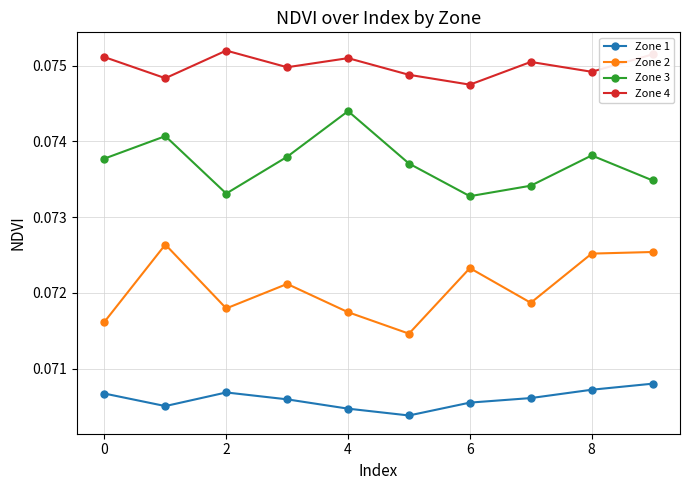

How many interior local peaks does the Zone 3 series have?

3